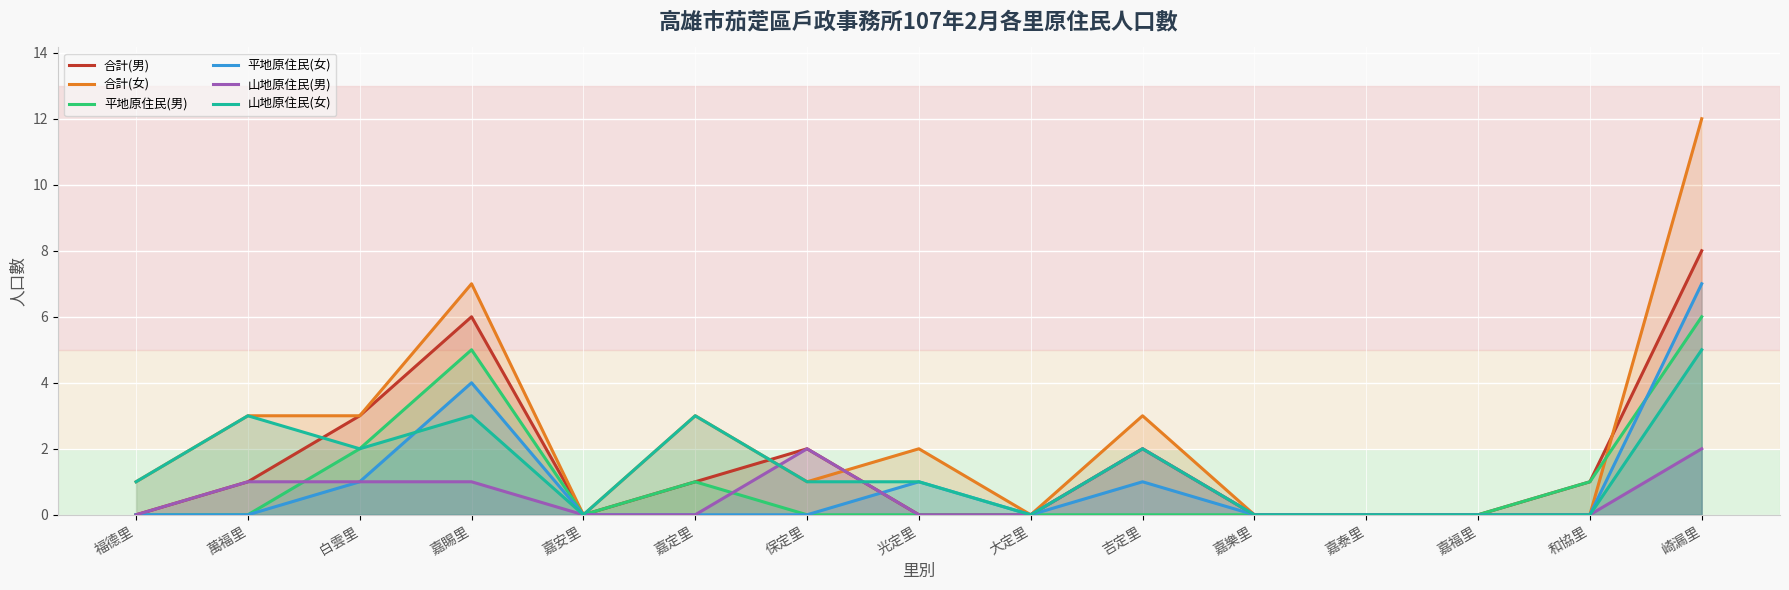

How many lines are shown in the chart?

6